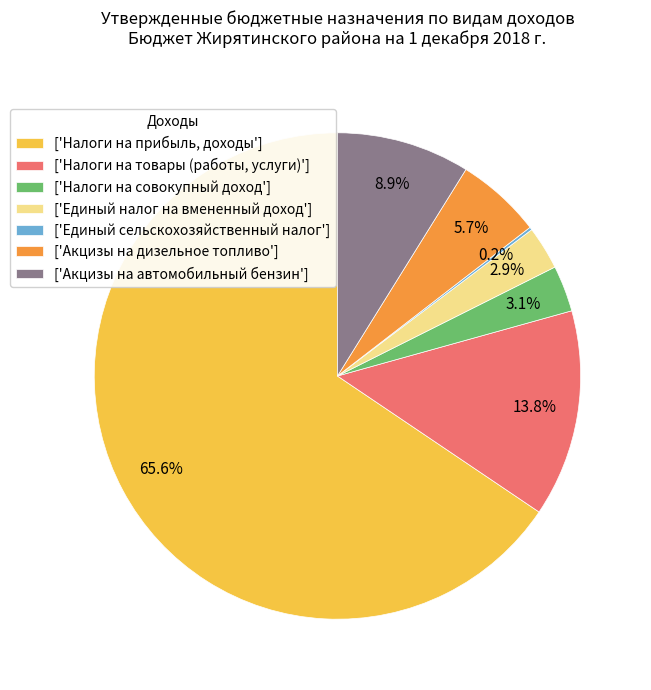

Which slice is the largest?

['Налоги на прибыль, доходы']